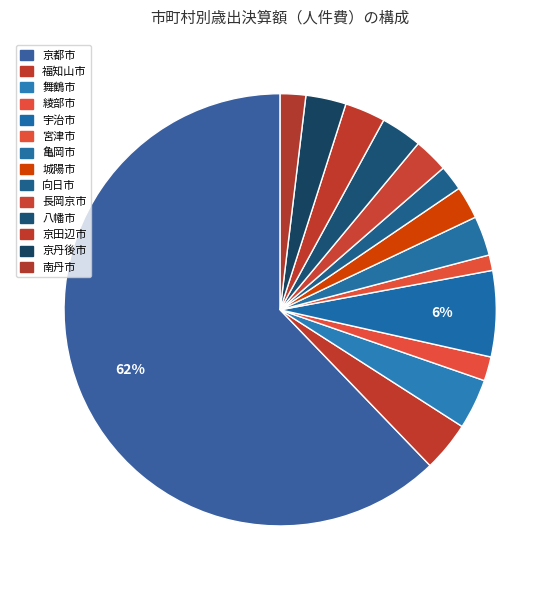

Rank the categories by value from highest to lowest.

京都市, 宇治市, 舞鶴市, 福知山市, 八幡市, 京田辺市, 京丹後市, 亀岡市, 長岡京市, 城陽市, 南丹市, 向日市, 綾部市, 宮津市